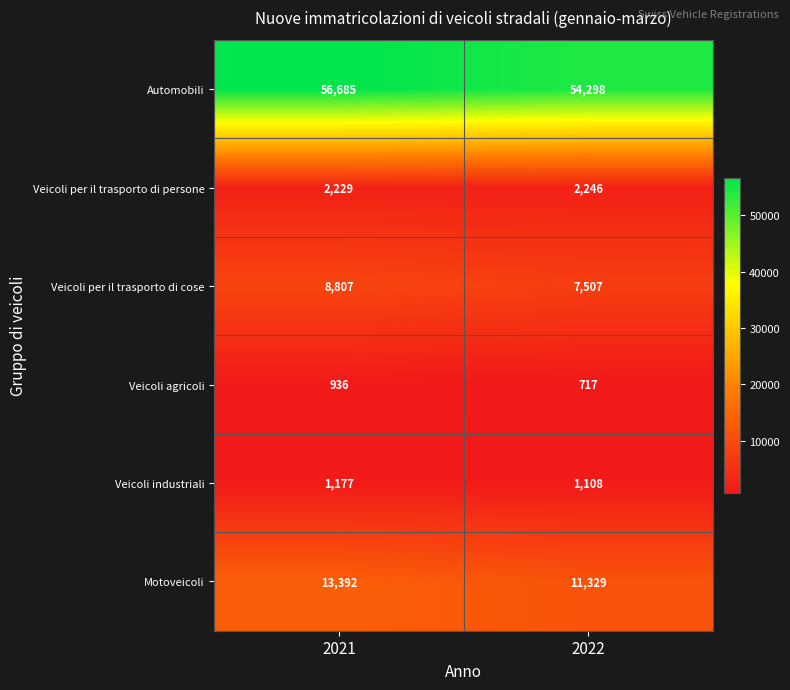

The Veicoli per il trasporto di cose series shows 10705 at 2022. True or false?

False